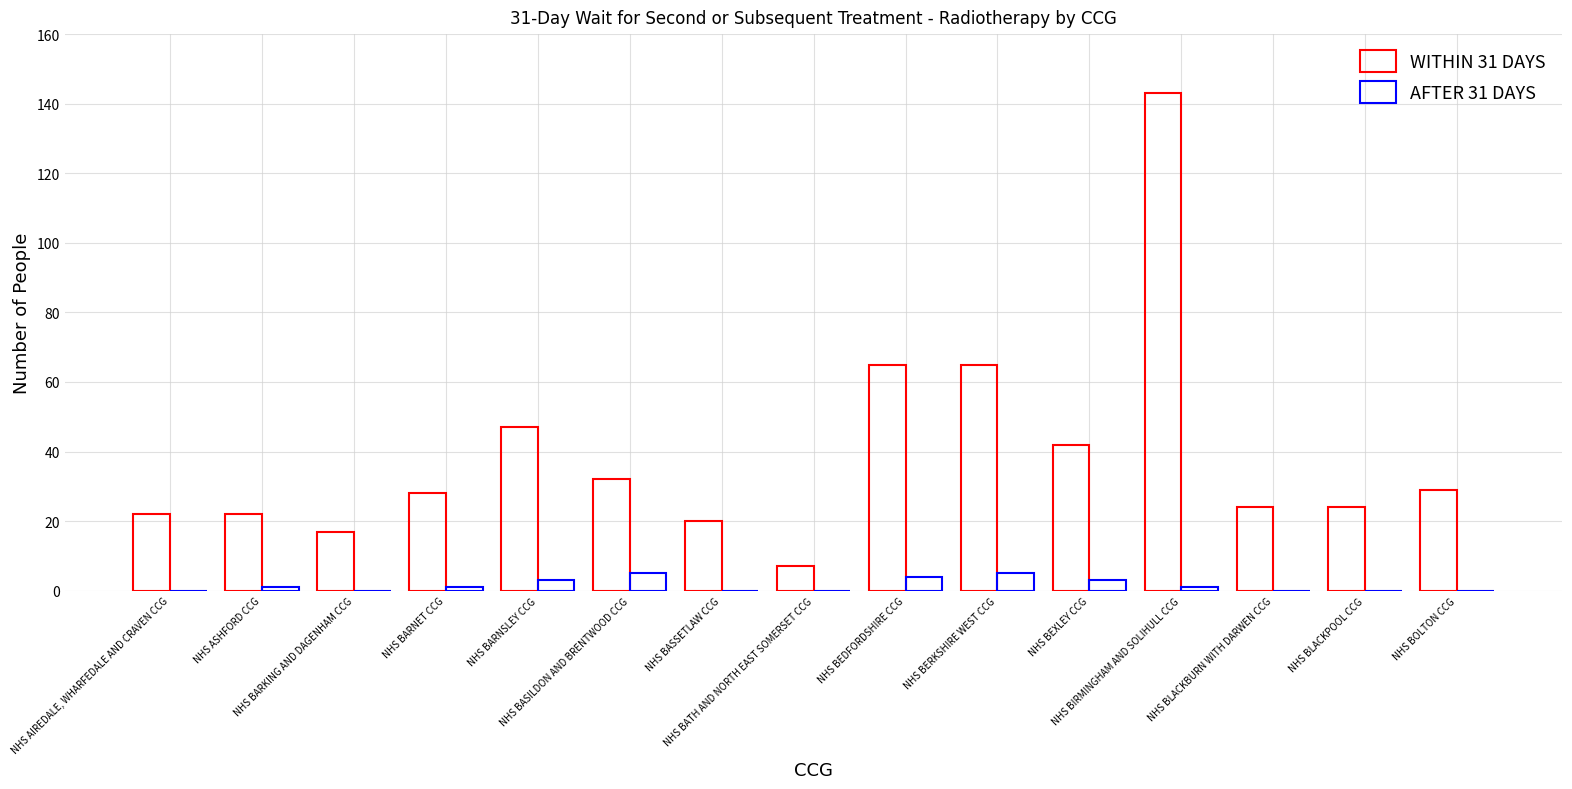

What is the greatest value displayed?

143